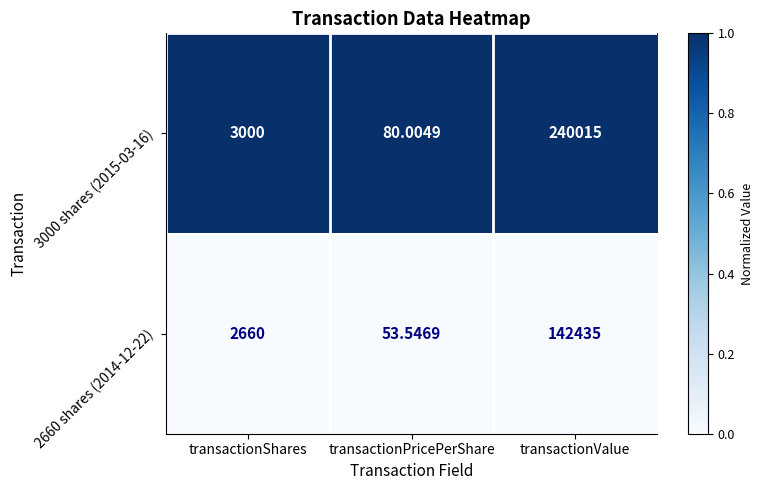

At which category is the sum across all series the highest?

transactionValue